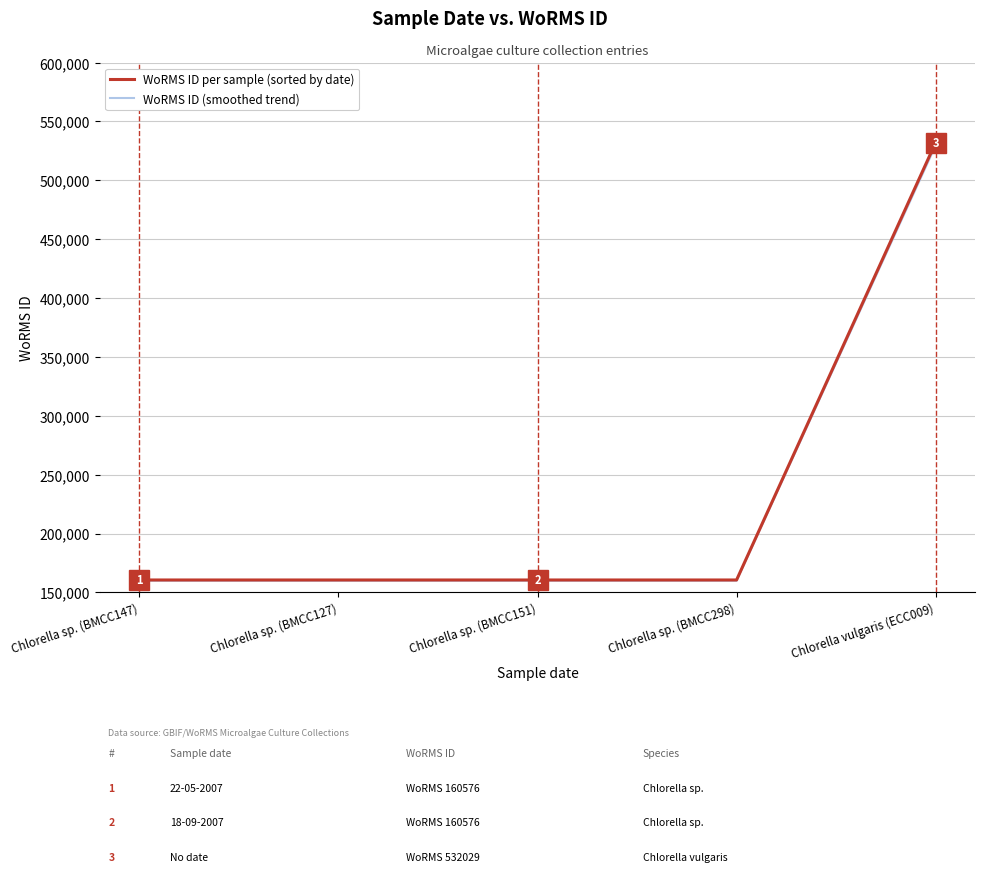

True or false: WoRMS ID (smoothed trend) has a value of 159973.1 at Chlorella sp. (BMCC151).

True